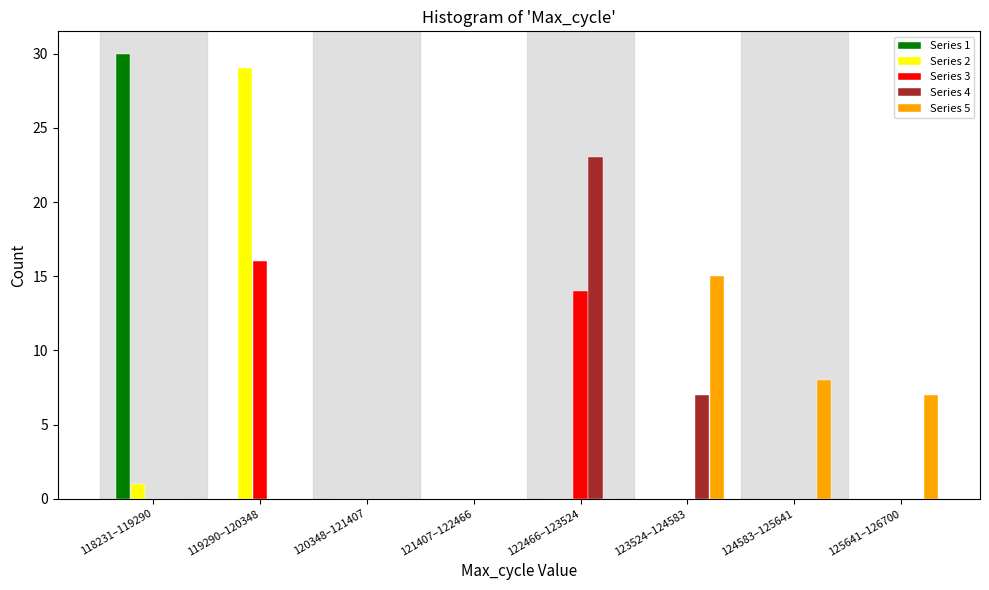

What is the sum of the Series 4 values at 119290–120348 and 123524–124583?

7